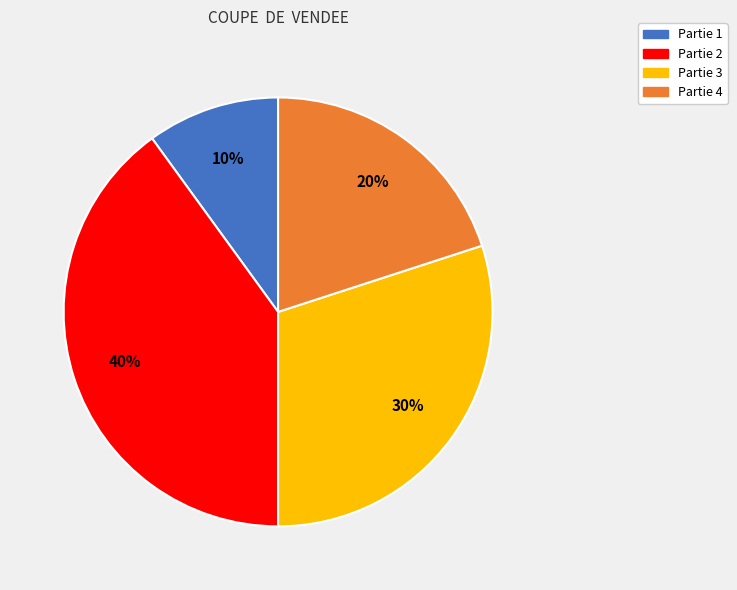

Is there any slice that represents more than half of the pie?

No